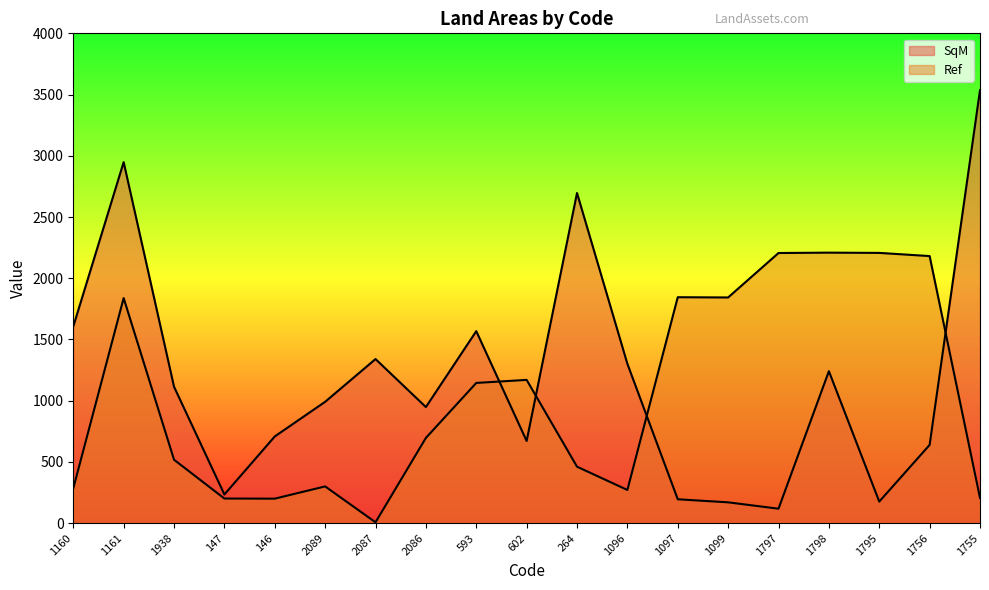

Where is SqM nearest to the value 1827?

1160